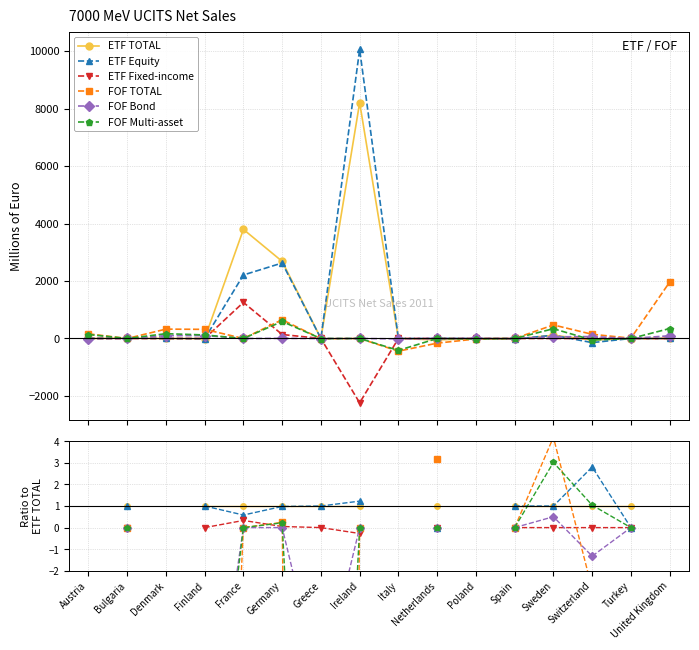

True or false: ETF Fixed-income has more than 0 points higher than both neighbors.

True